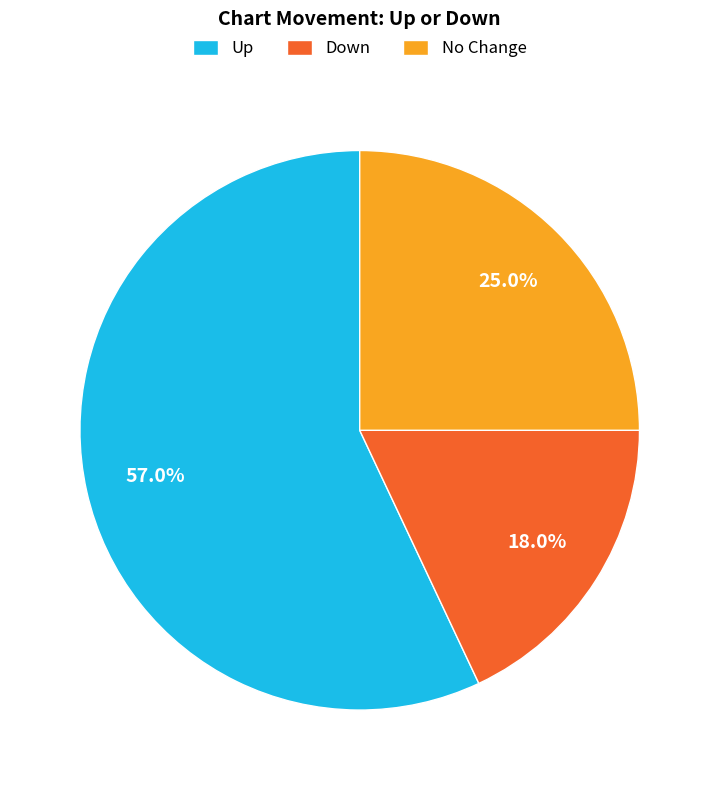

What is the ratio of the value at Up to the value at Down?

3.2